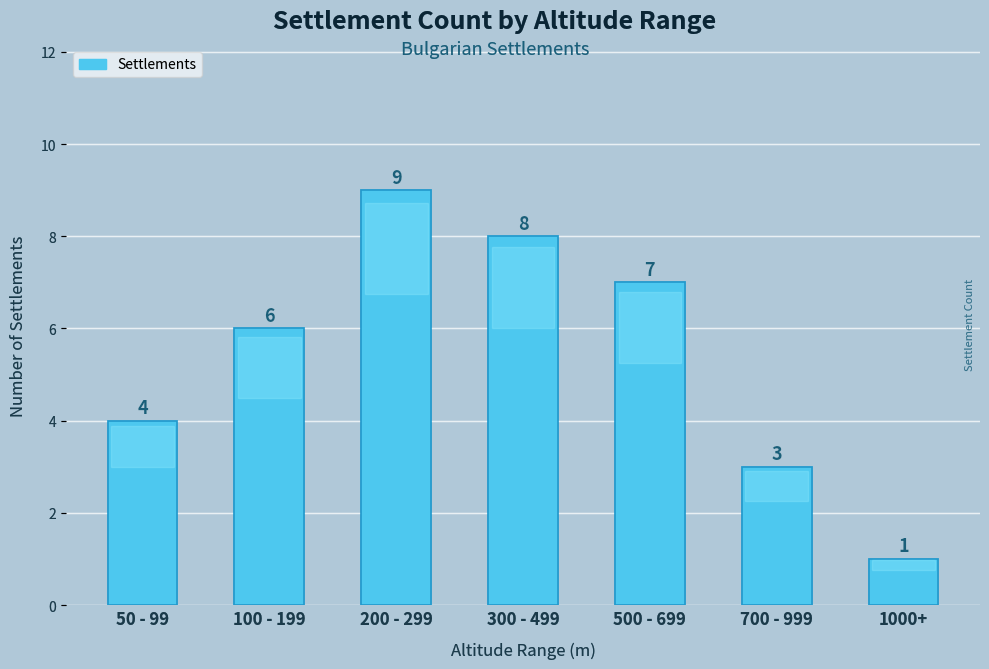

Rank the categories by value from highest to lowest.

200 - 299, 300 - 499, 500 - 699, 100 - 199, 50 - 99, 700 - 999, 1000+